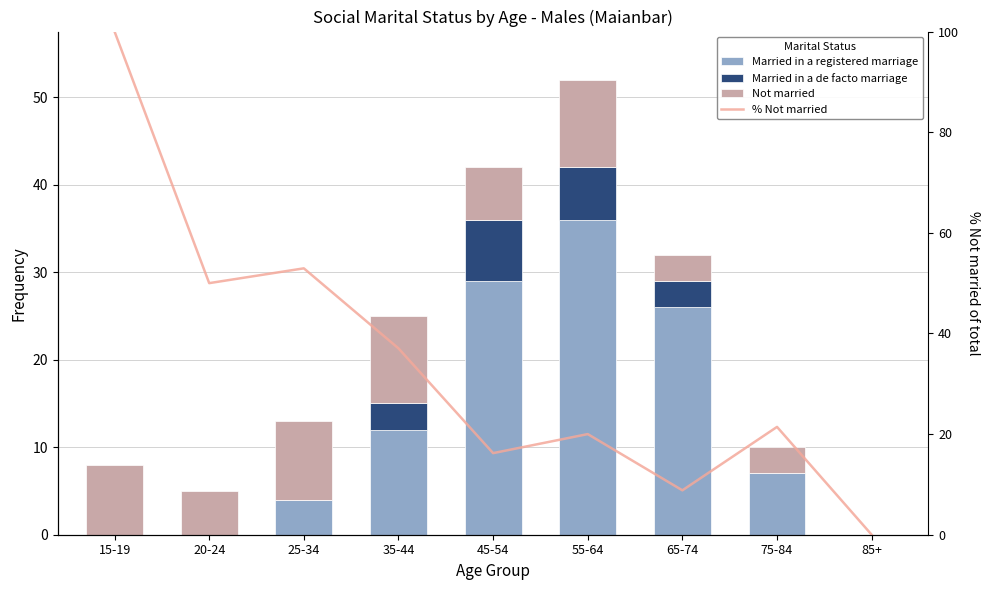

At which label does % Not married reach its minimum?

85+